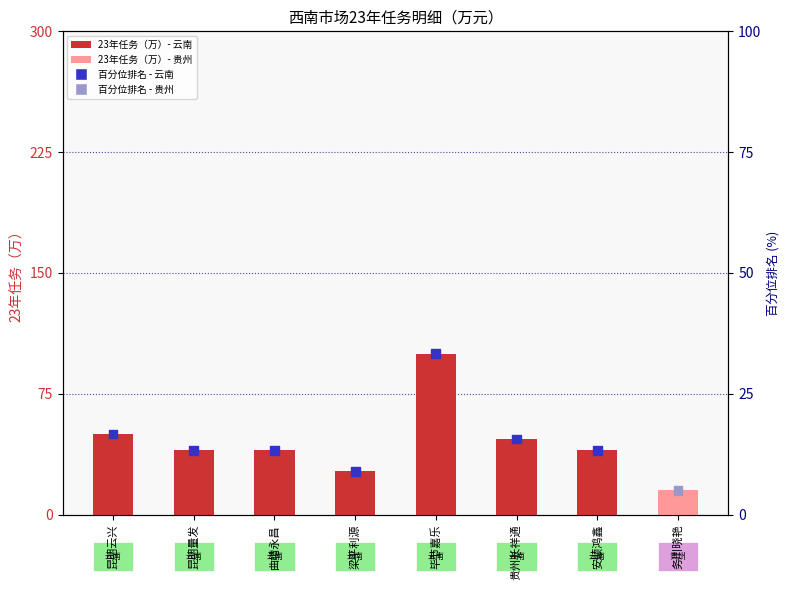

Is the value of 百分位排名 at 毕节嘉乐 greater than the value of 23年任务（万） at 曲靖永昌?

No